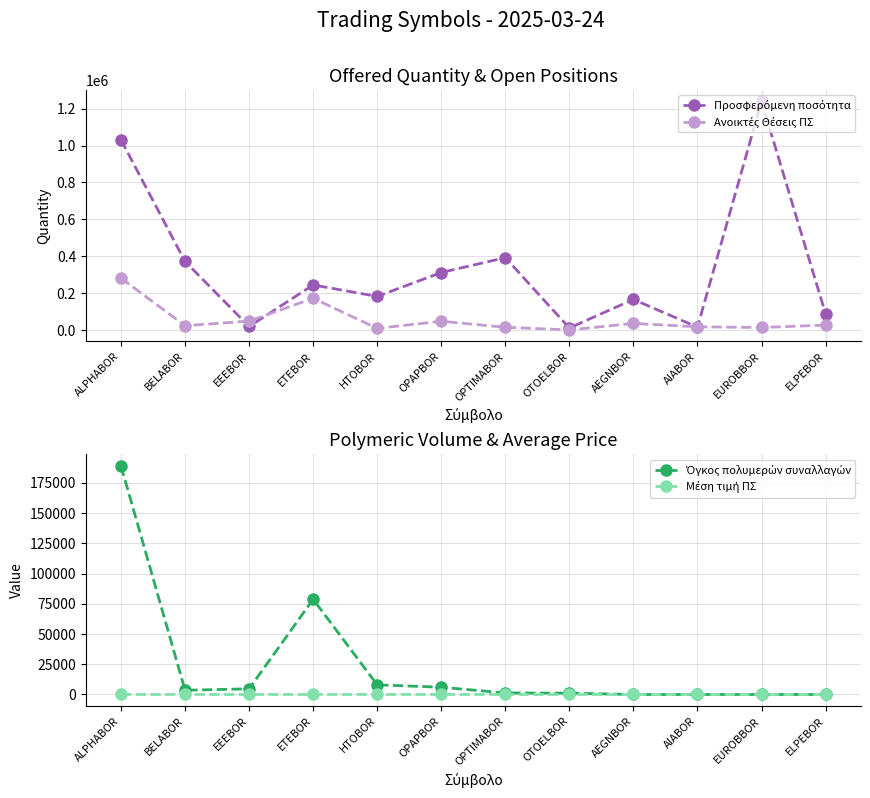

Is the value of Ανοικτές Θέσεις ΠΣ at ELPEBOR greater than the value of Προσφερόμενη ποσότητα at ETEBOR?

No